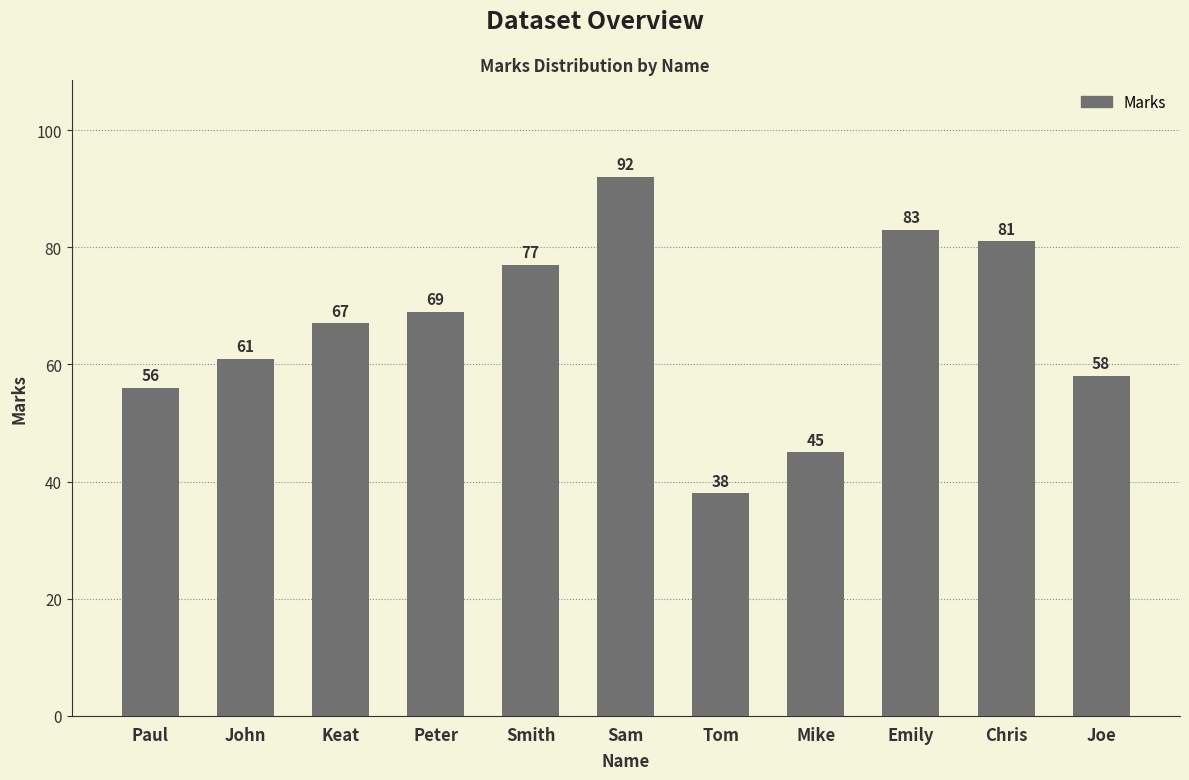

Does the chart contain any negative values?

No